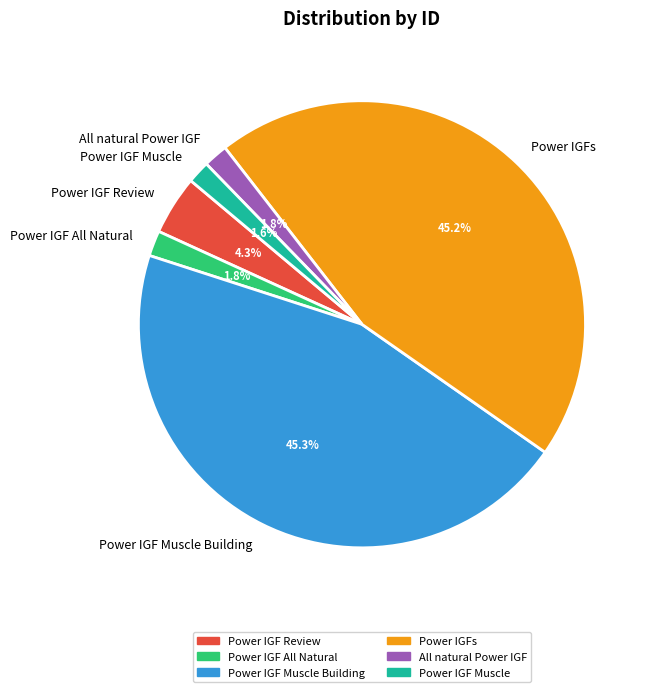

Does All natural Power IGF represent more than half of the total?

No